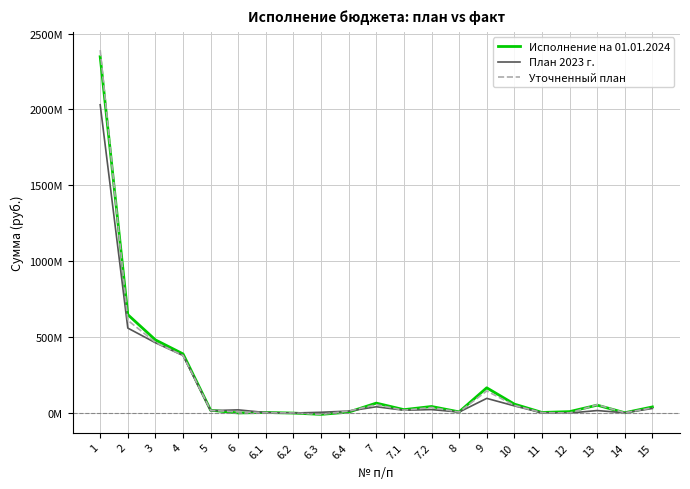

Is it true that План 2023 г. equals 463174420.0 at 3?

True